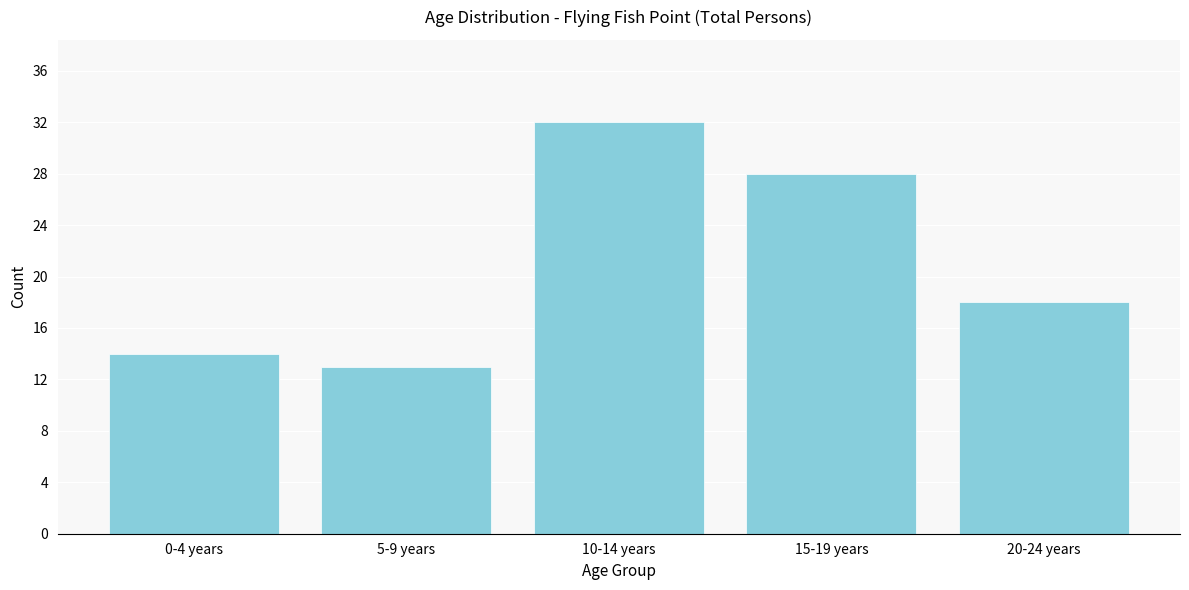

Reading right to left, what are all the values shown in this chart?

20-24 years=18	15-19 years=28	10-14 years=32	5-9 years=13	0-4 years=14